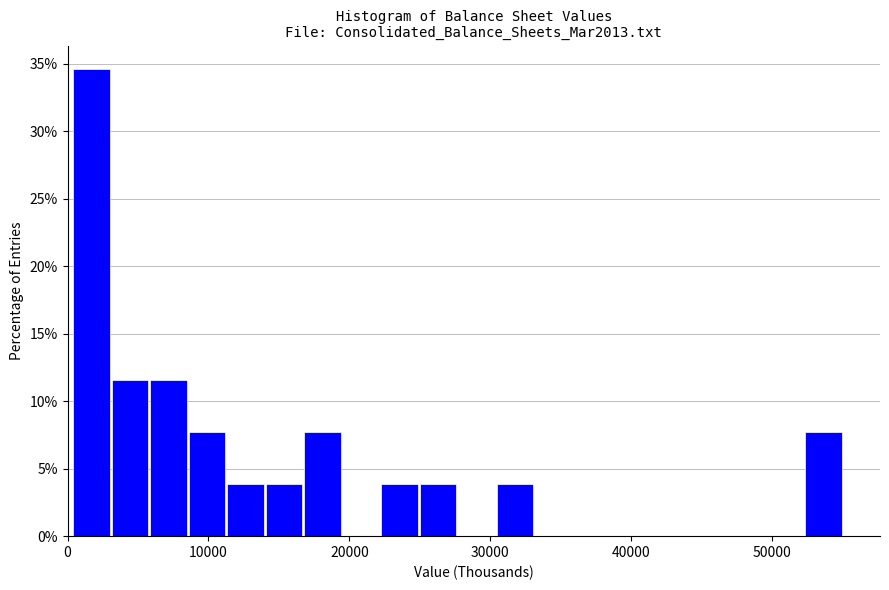

Around what value on the x-axis is the tallest bar? Give the approximate position of its centre, as read against the axis.

2000